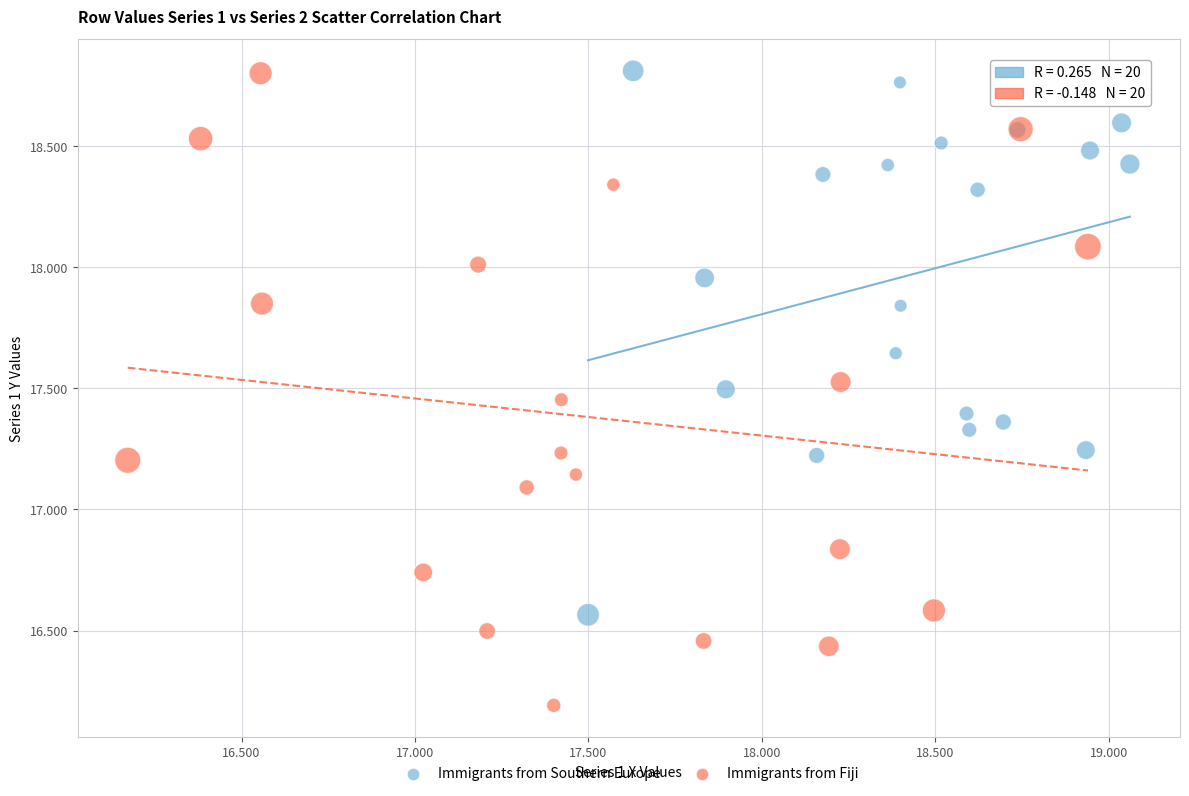

Which series has the widest spread of Y values?

Immigrants from Fiji